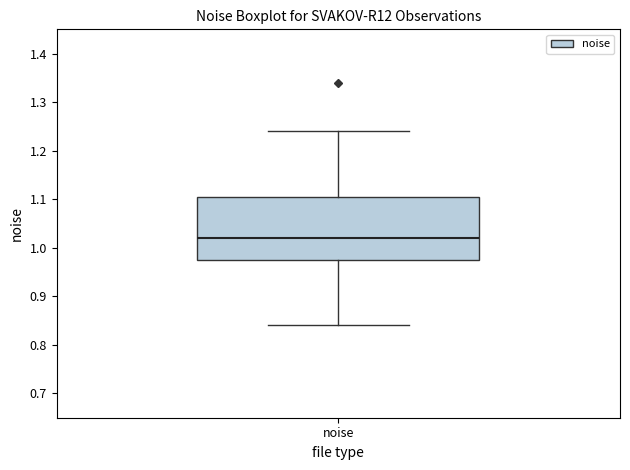

Read this box plot against the y-axis: the position of the median line, the range covered by the box, and the ends of both whiskers. The values are not printed on the chart, so give them approximately, as read against the axis.

median 1.02, box 0.97 to 1.10, whiskers 0.84 to 1.24